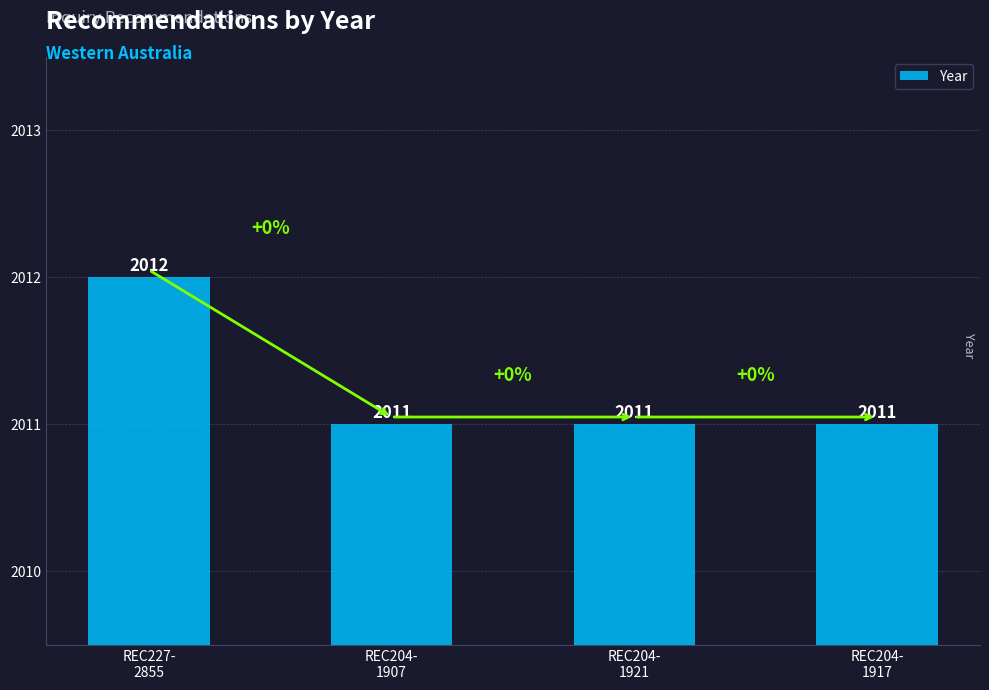

The value at REC204-
1917 is 2011. True or false?

True